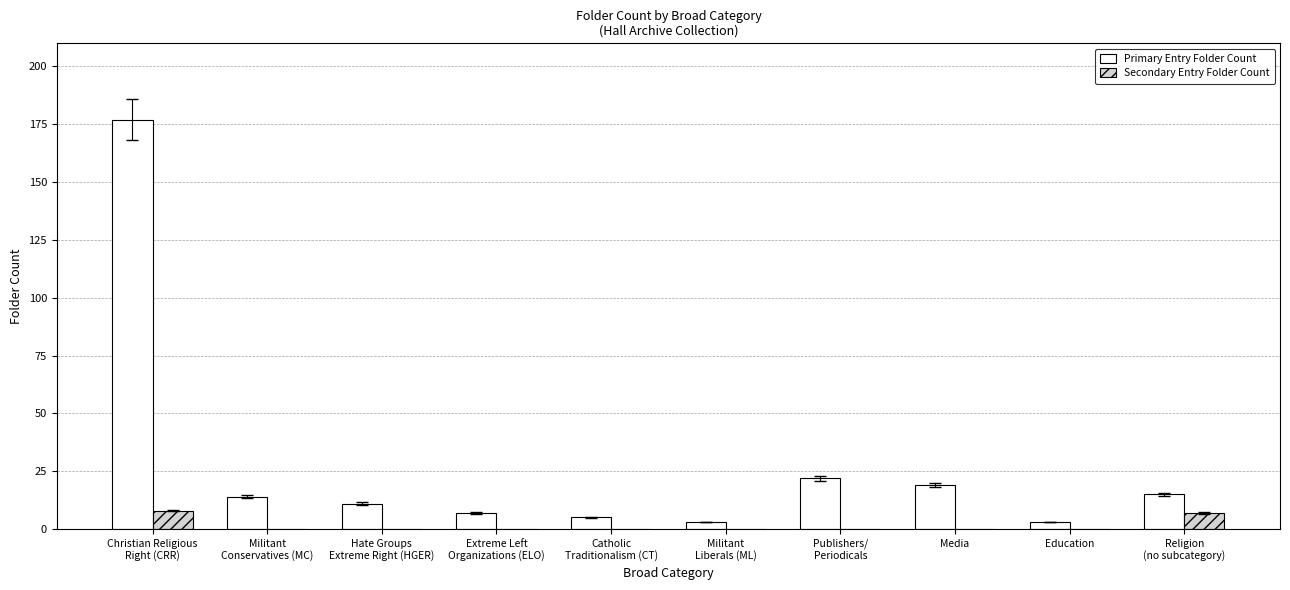

How many distinct data groups are displayed?

2